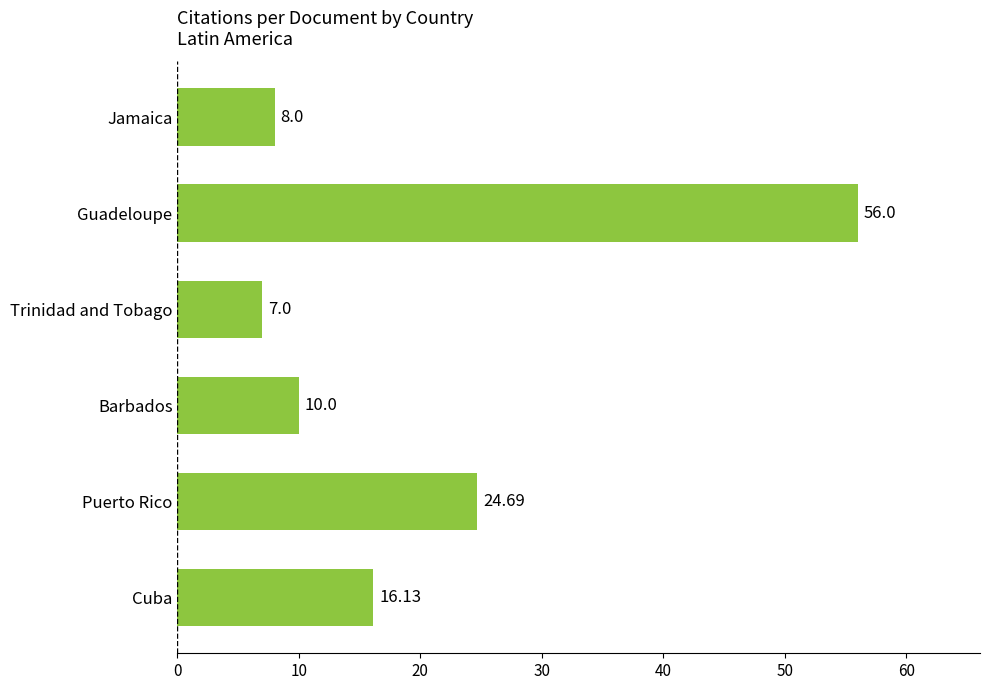

Rank the categories by value from lowest to highest.

Trinidad and Tobago, Jamaica, Barbados, Cuba, Puerto Rico, Guadeloupe